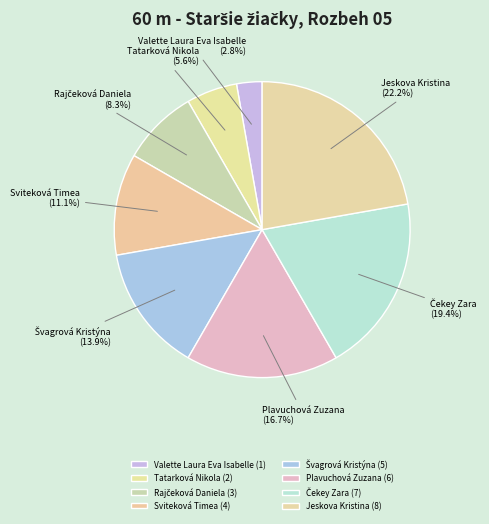

Approximately how many times larger is the value at Tatarková Nikola compared to Valette Laura Eva Isabelle?

2.0